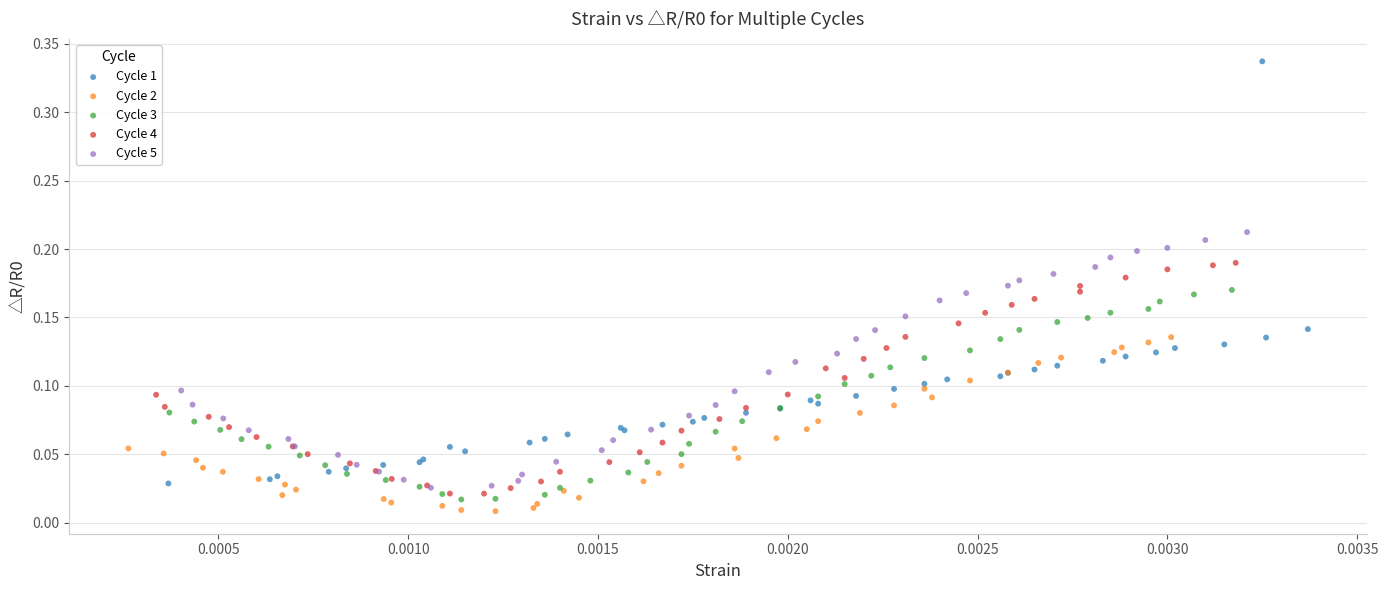

Which series has the widest spread of Y values?

Cycle 1